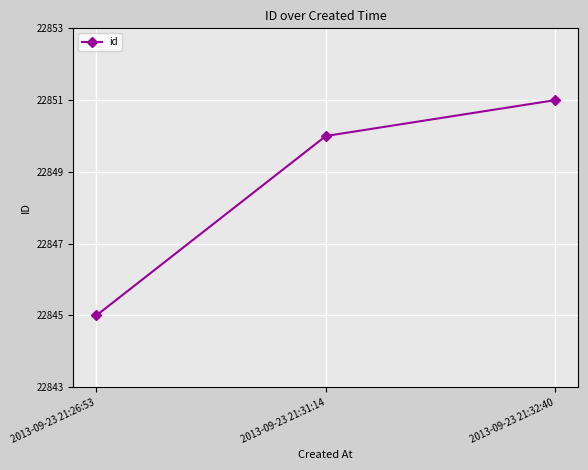

What position from the left is 2013-09-23 21:32:40?

3